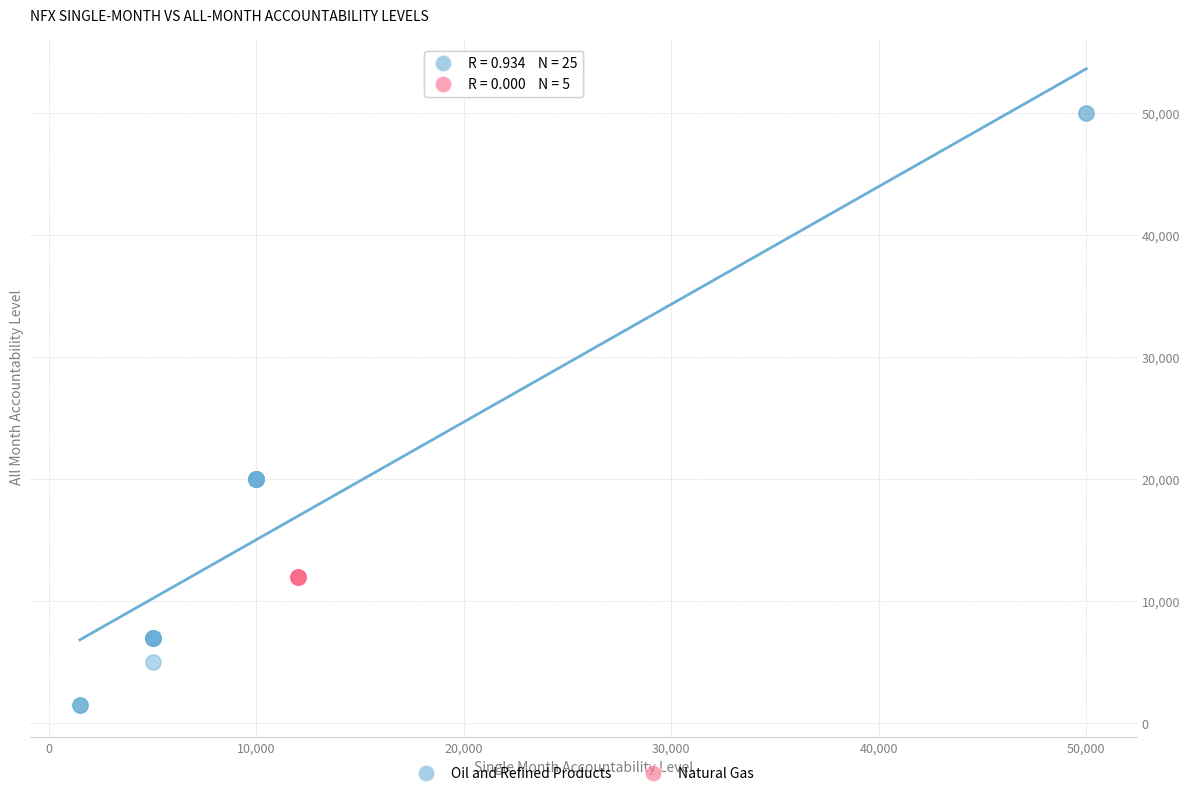

Which series contains the highest Y value?

Oil and Refined Products